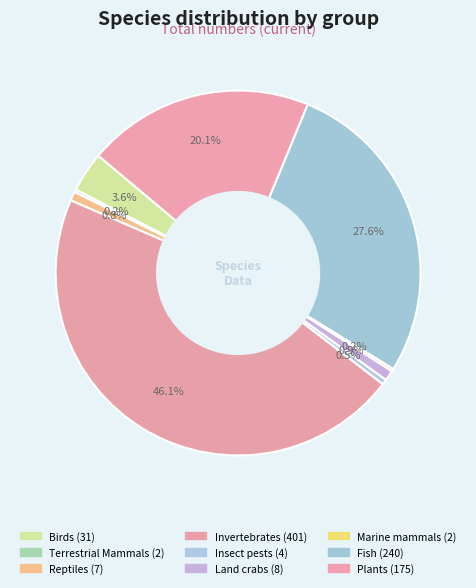

True or false: Birds accounts for 4% of the total.

True